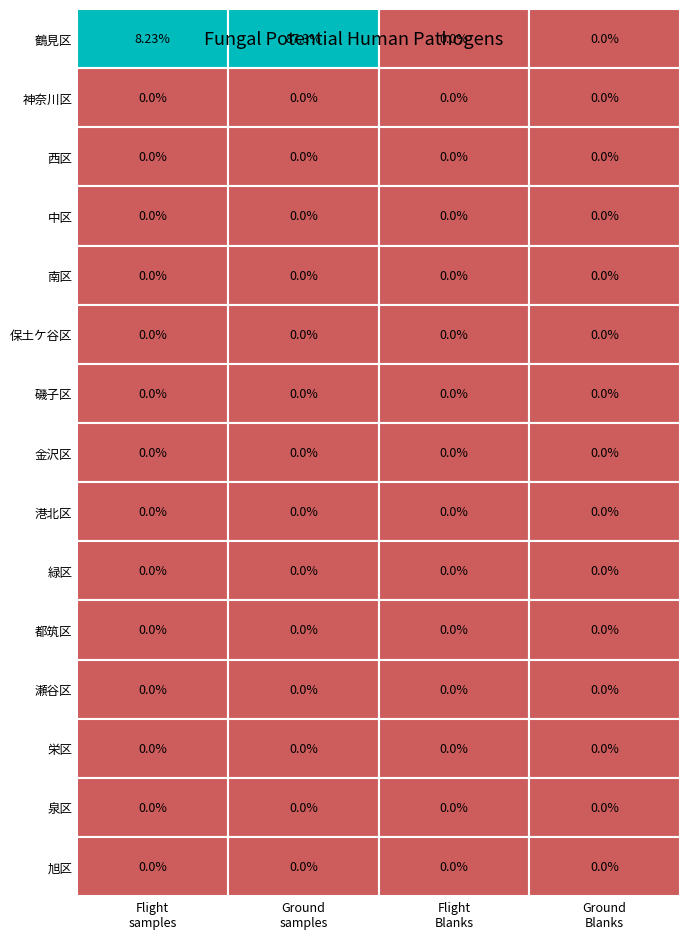

At how many categories does at least one series exceed 29?

1